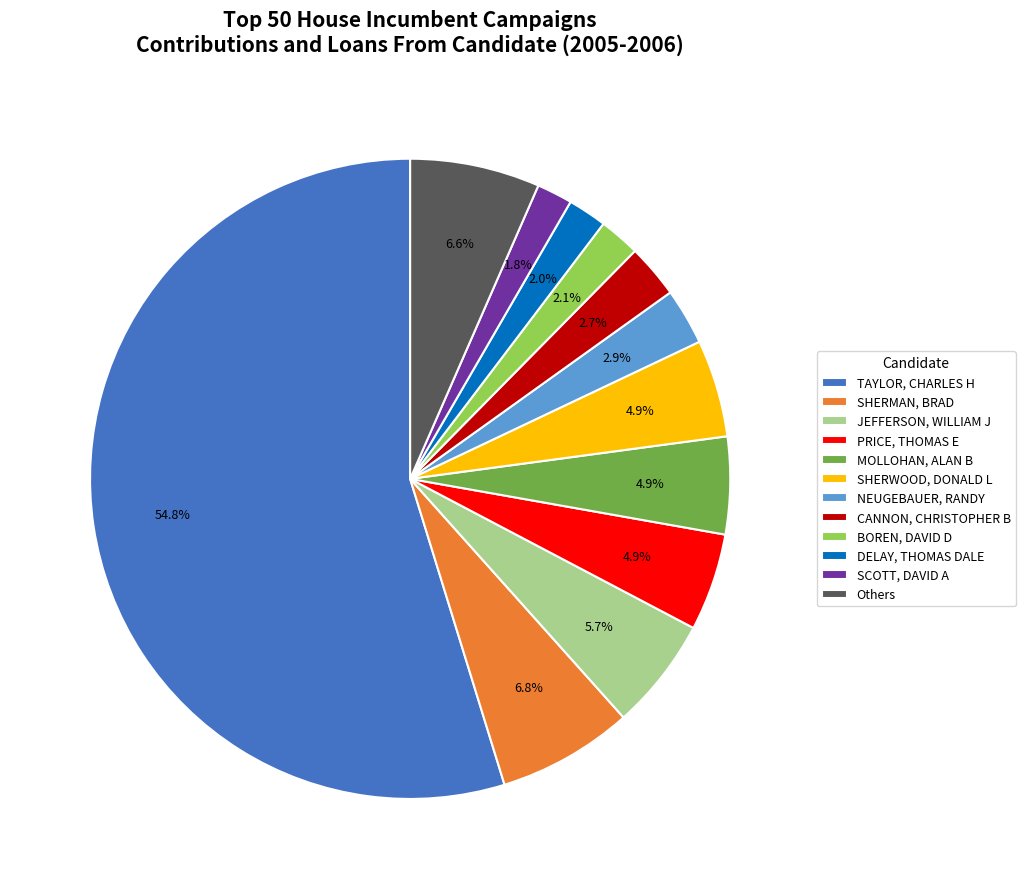

Between Others and JEFFERSON, WILLIAM J, which is larger?

Others